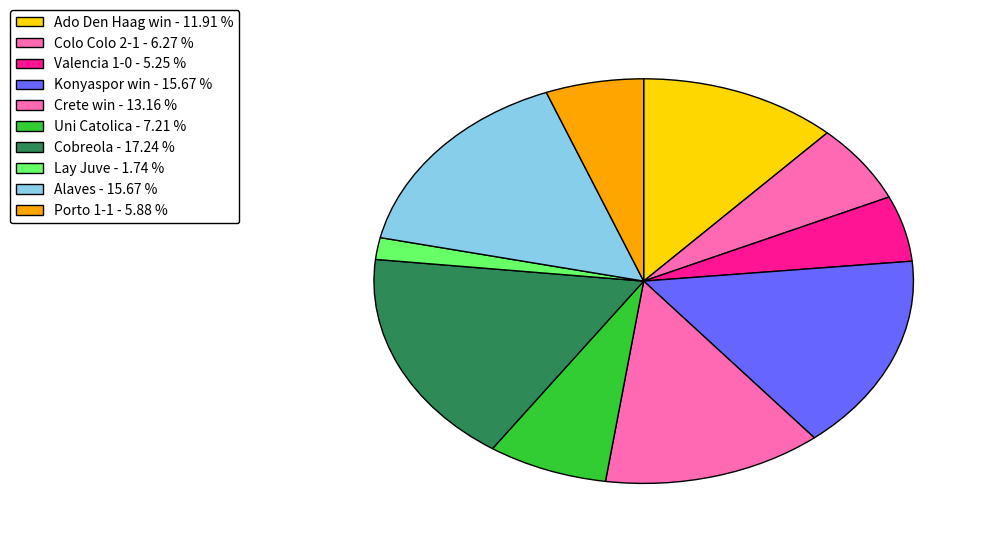

The Crete win slice represents 7% of the pie. True or false?

False